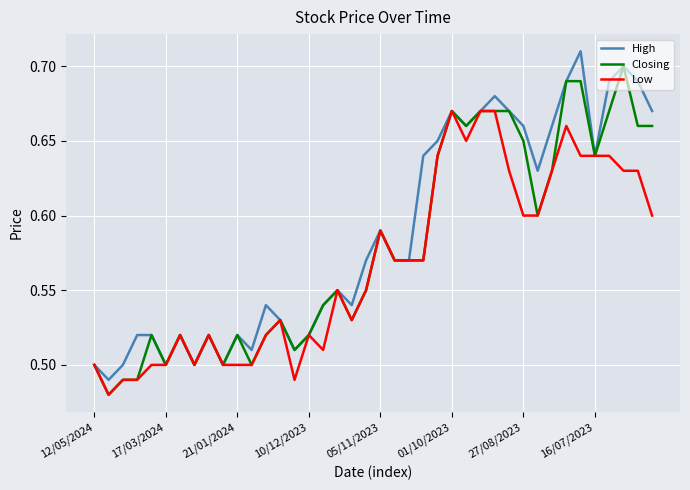

Rank the series by their average value, from highest to lowest.

High, Closing, Low